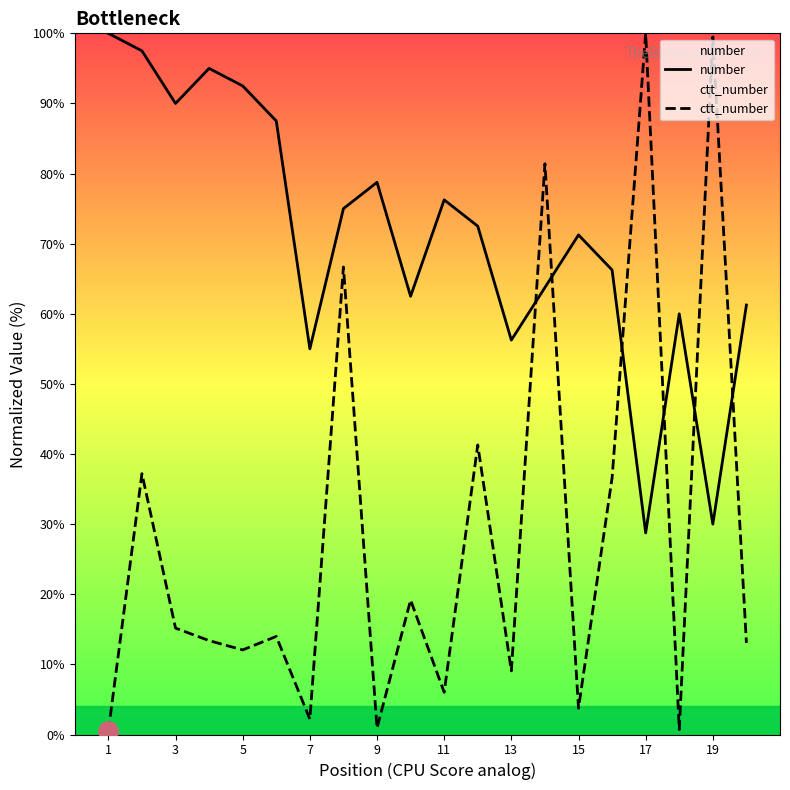

Rank the series at 1 from highest to lowest value.

number, ctt_number